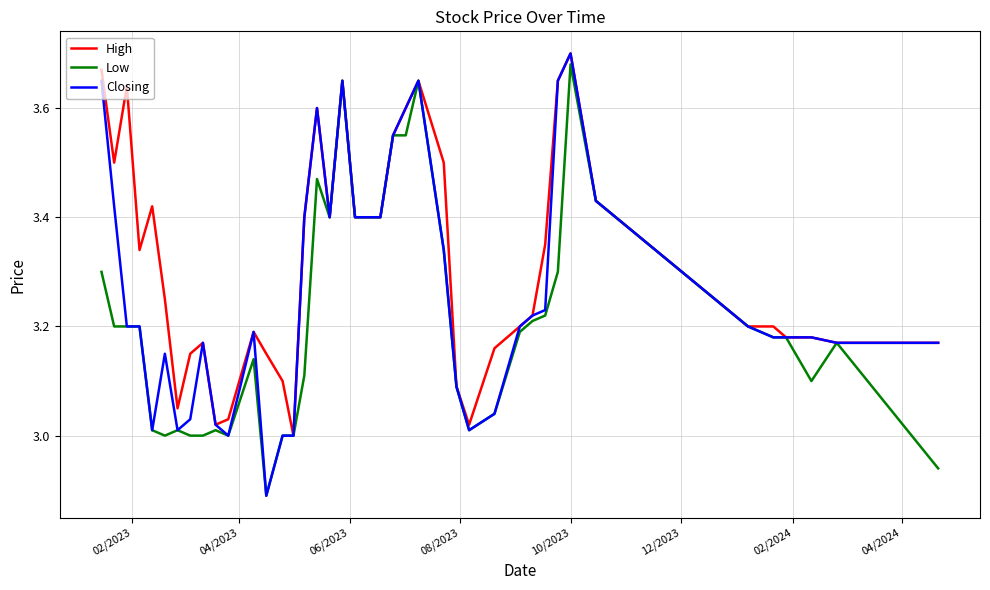

Which series has the largest total across all categories?

High